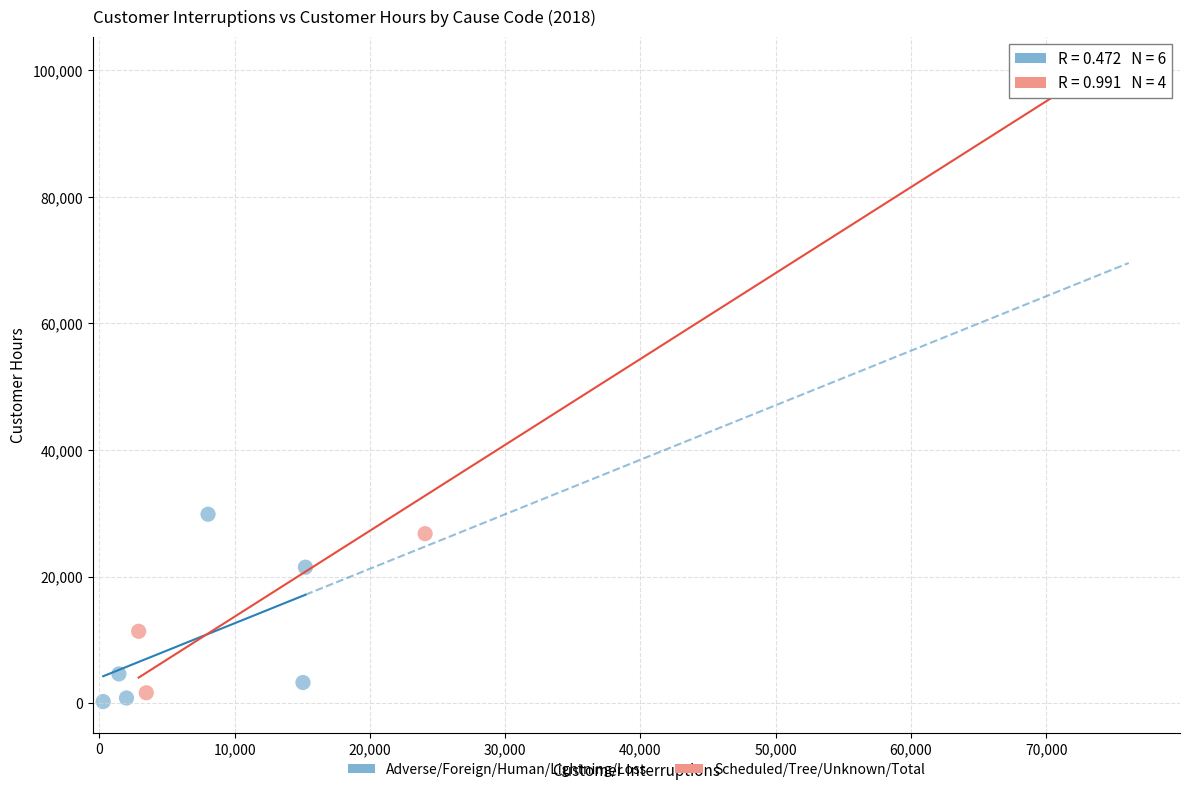

Which series has the largest Y range (max minus min)?

Scheduled/Tree/Unknown/Total